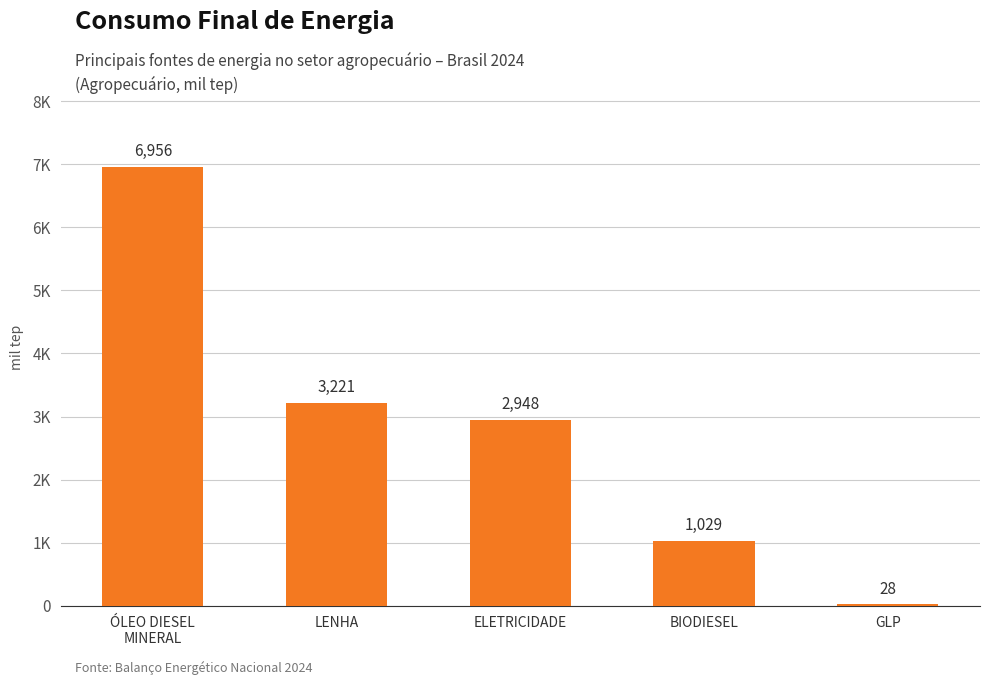

The chart shows a value of 45 at GLP. True or false?

False